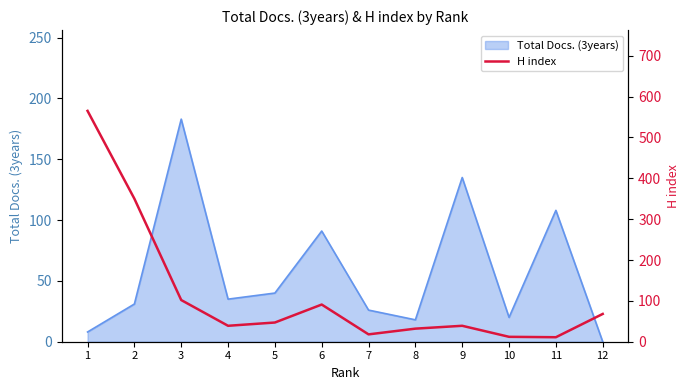

The chart shows a value of 124 at 6. True or false?

False